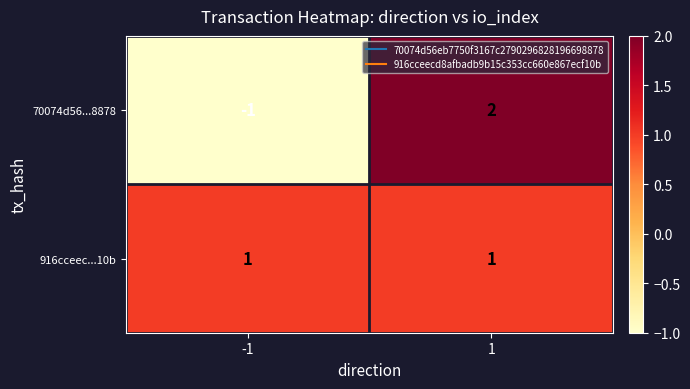

Reading right to left, transcribe all the data shown in this chart.

70074d56...8878: 2	-1
916cceec...10b: 1	1